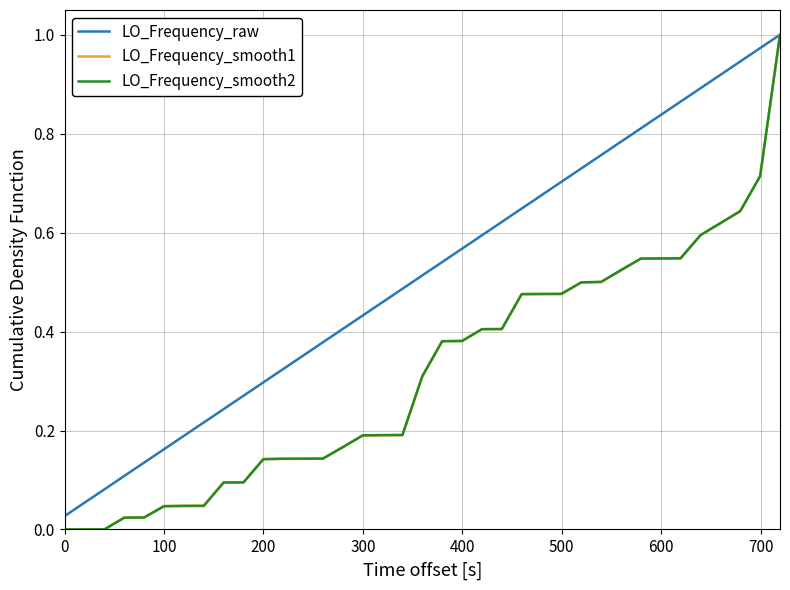

Which series has the largest total across all categories?

LO_Frequency_raw